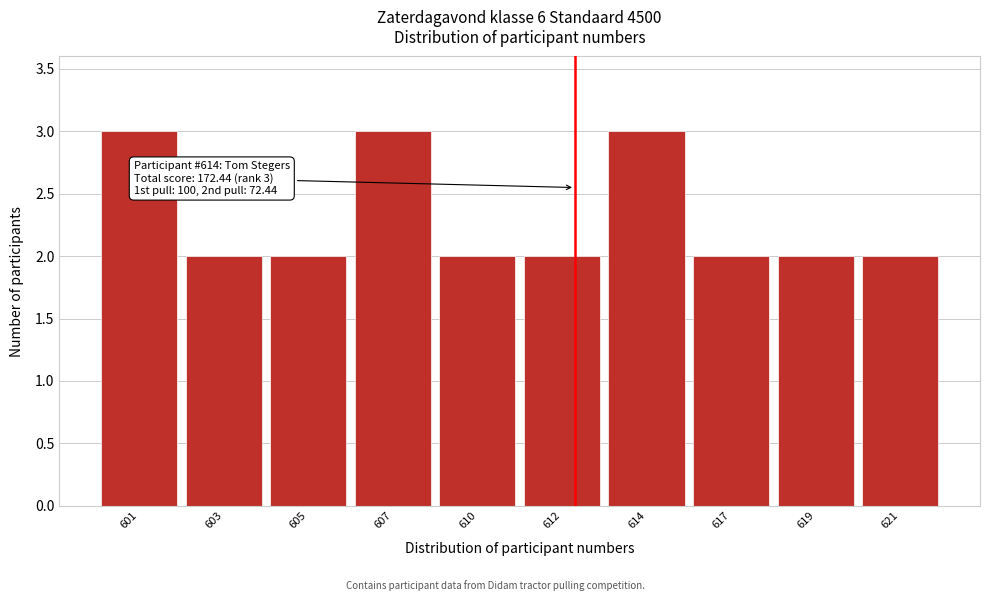

Reading right to left, extract all data points from this chart.

2	2	2	3	2	2	3	2	2	3